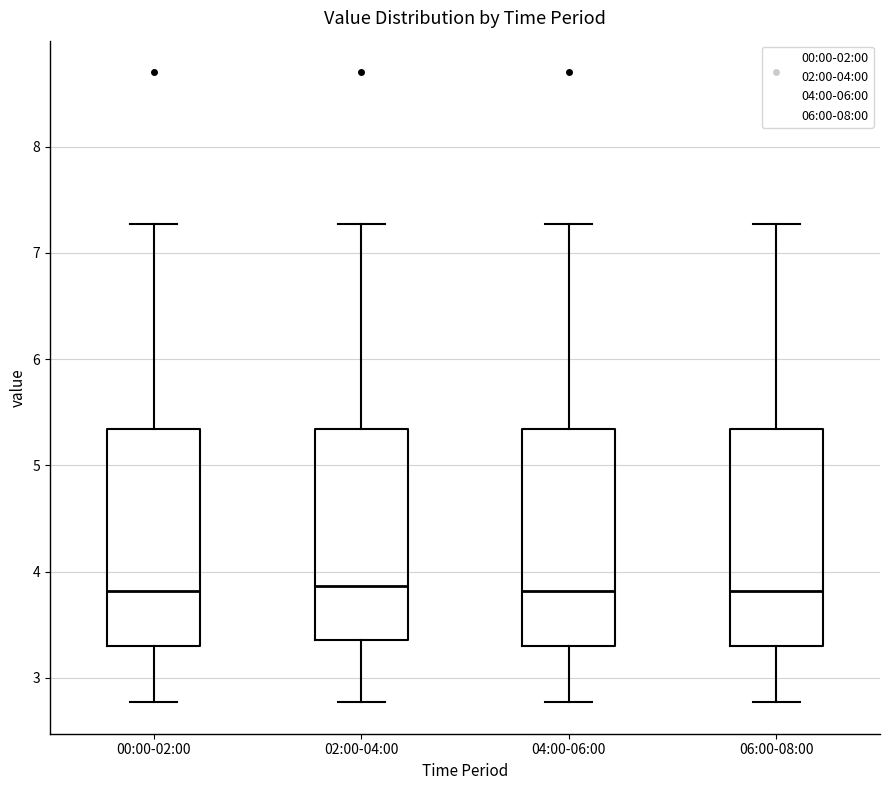

Reading left to right, transcribe this box plot: for each box, give where its median line is, the range the box spans, and where its two whiskers end, as read against the y-axis. The values are not printed on the chart, so give them approximately, as read against the axis.

00:00-02:00: median 3.8, box 3.3 to 5.3, whiskers 2.8 to 7.3
02:00-04:00: median 3.9, box 3.4 to 5.3, whiskers 2.8 to 7.3
04:00-06:00: median 3.8, box 3.3 to 5.3, whiskers 2.8 to 7.3
06:00-08:00: median 3.8, box 3.3 to 5.3, whiskers 2.8 to 7.3